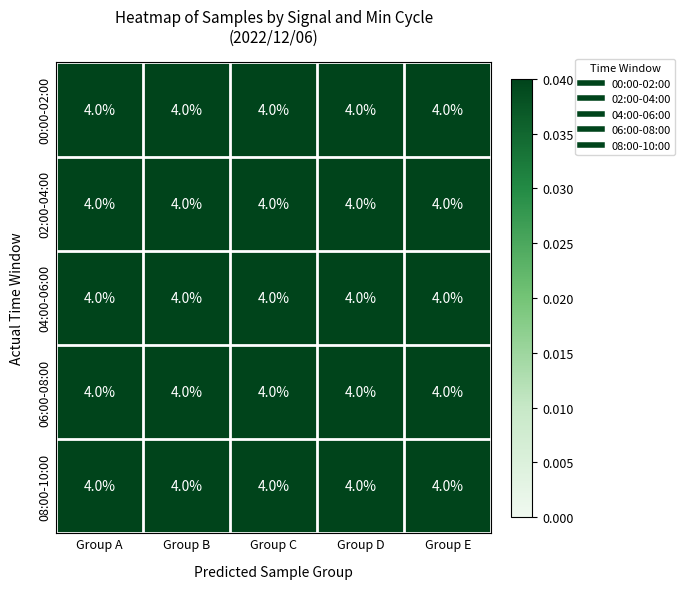

Which category has the lowest value across all series?

Group E